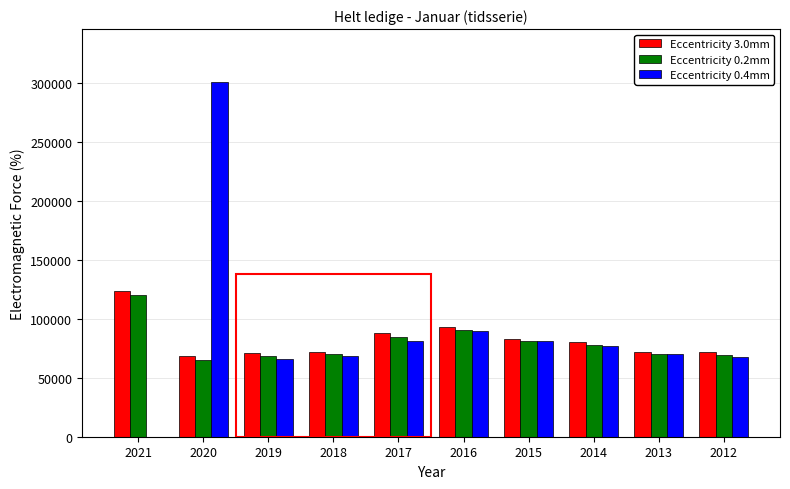

The value of Eccentricity 3.0mm at 2012 is 71531. True or false?

True